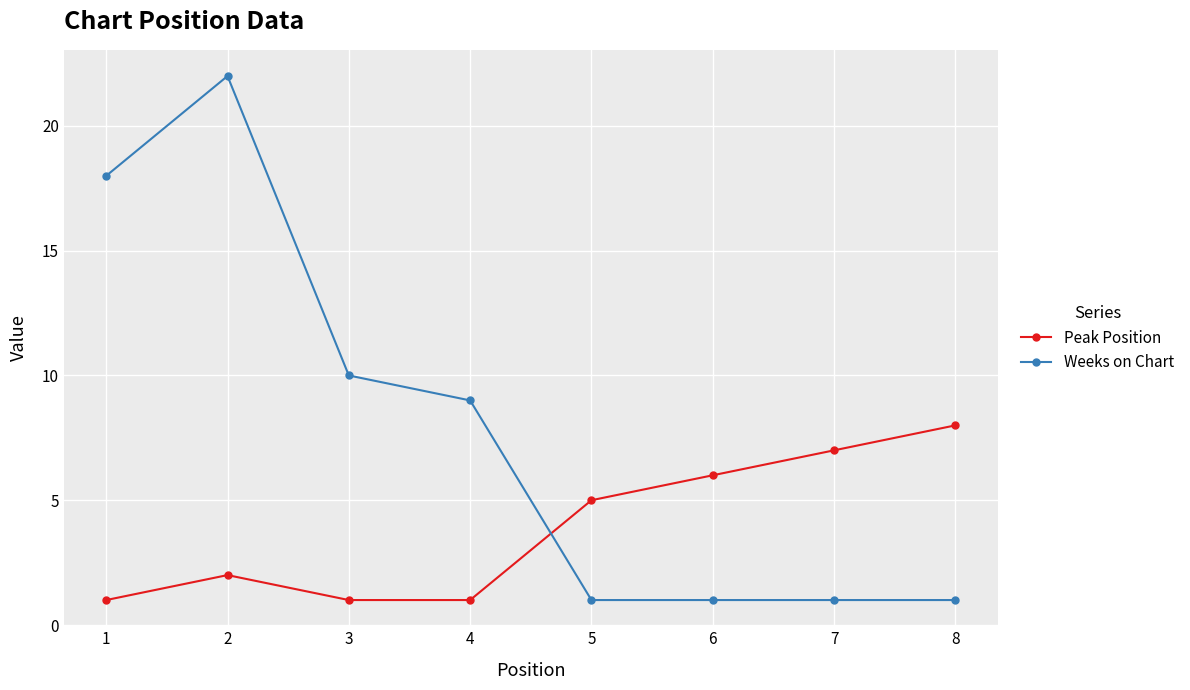

Rank the series by their maximum value, from highest to lowest.

Weeks on Chart, Peak Position